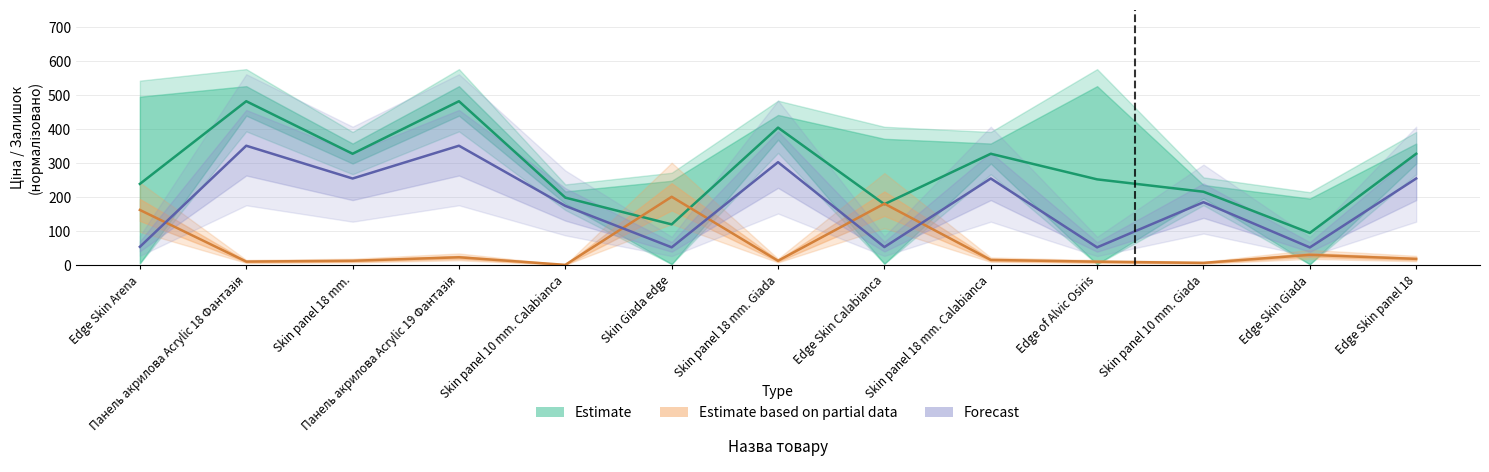

In Залишок, how many points are lower than both neighbors (excluding endpoints)?

4